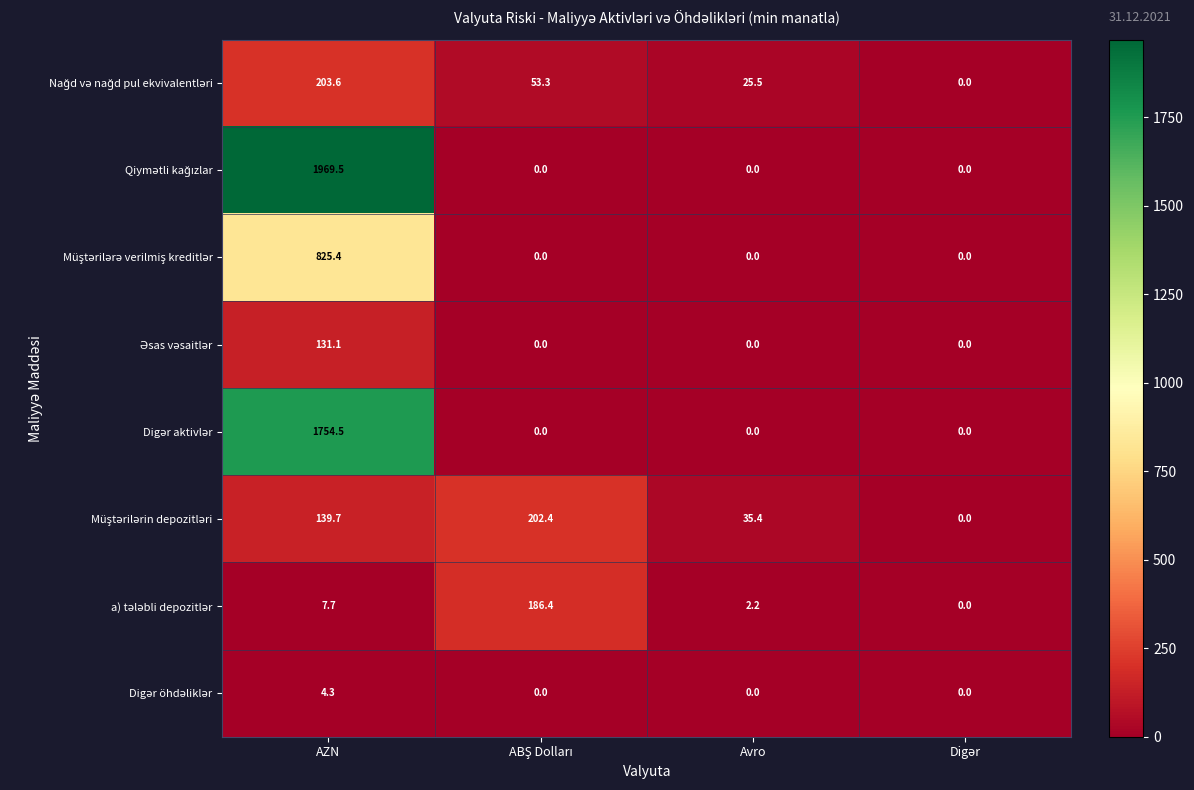

How many data points does each series have?

4